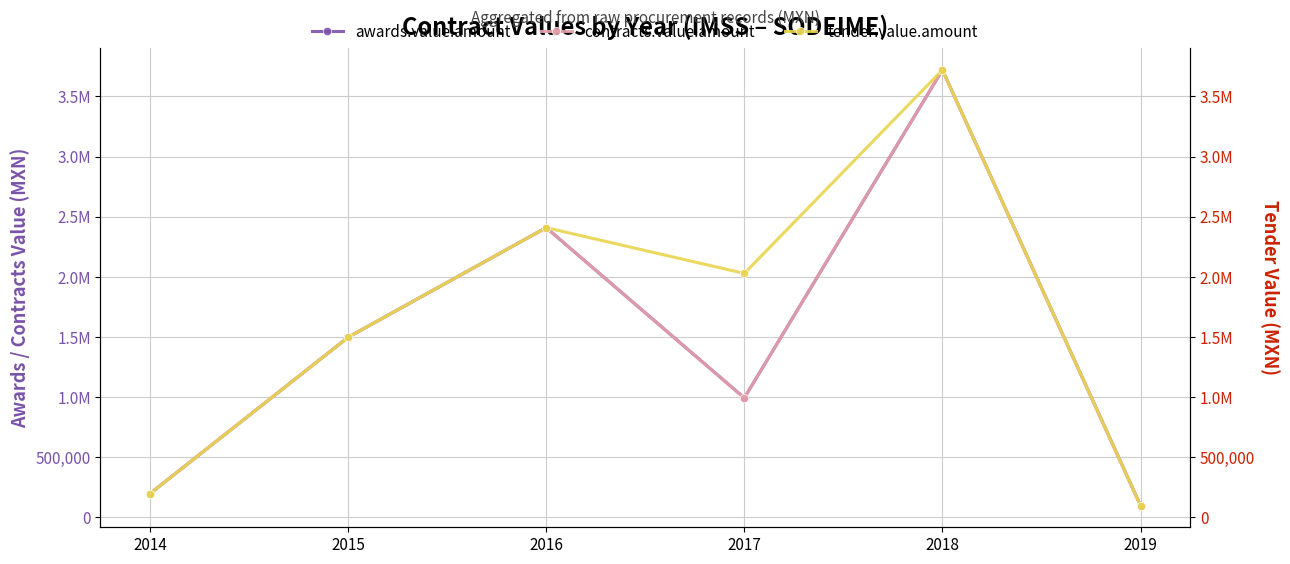

At which category does awards.value.amount reach its first local valley?

2017